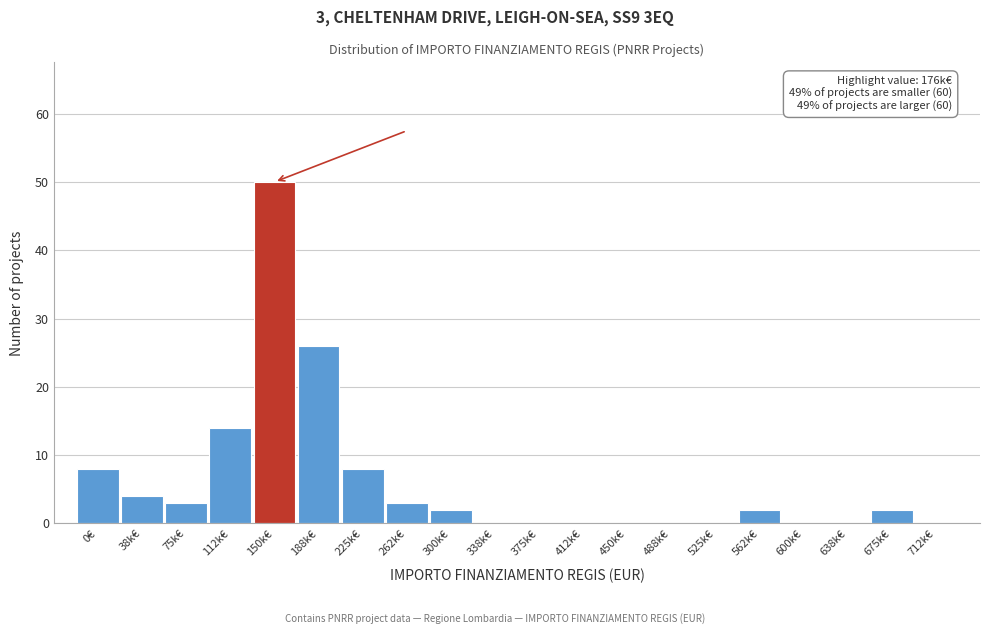

Reading left to right, list all the values displayed in this chart.

0€=8	38k€=4	75k€=3	112k€=14	150k€=50	188k€=26	225k€=8	262k€=3	300k€=2	338k€=0	375k€=0	412k€=0	450k€=0	488k€=0	525k€=0	562k€=2	600k€=0	638k€=0	675k€=2	712k€=0